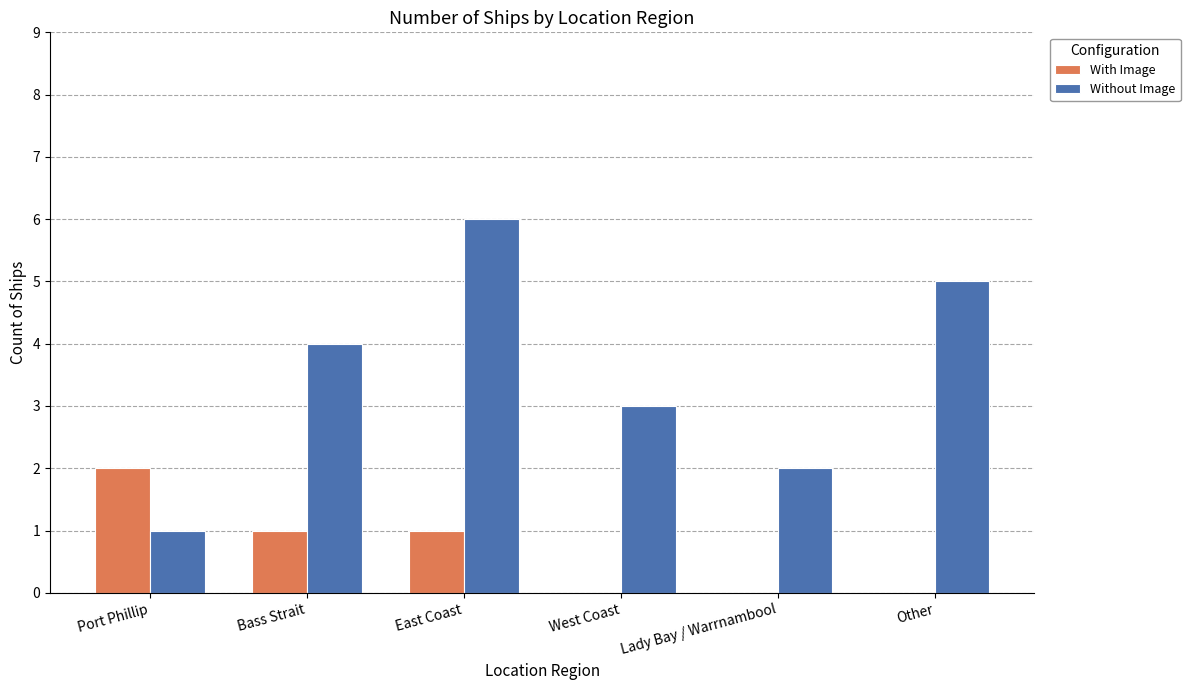

How many Without Image values are between 2 and 5?

4